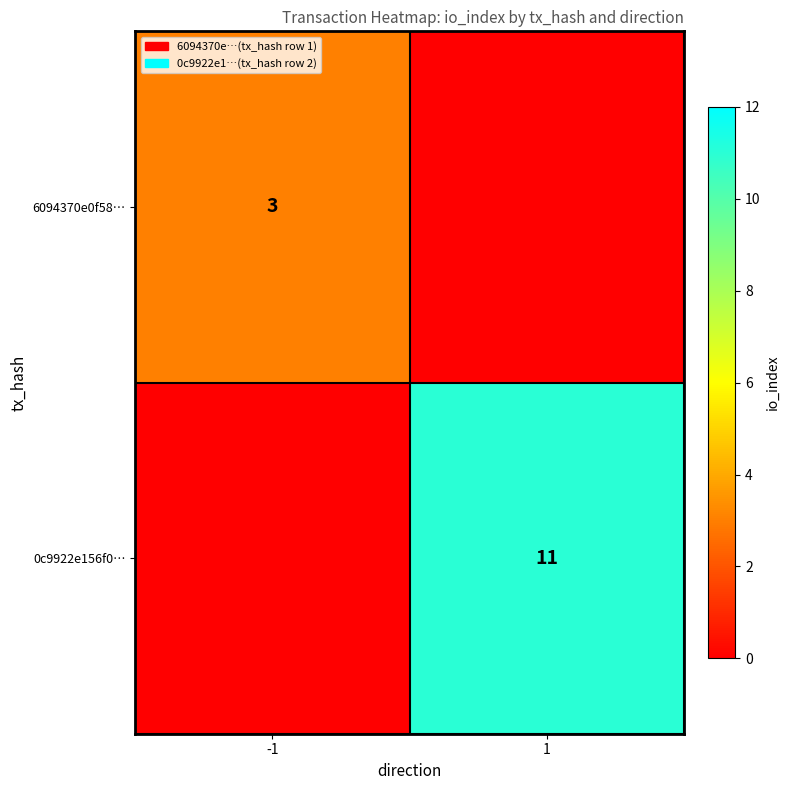

The 6094370e0f58… series shows 1 at -1. True or false?

False